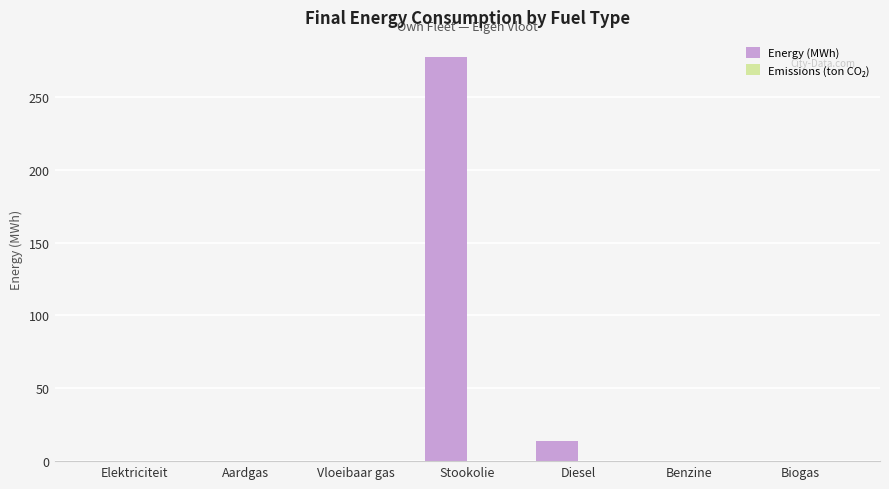

How many distinct data groups are displayed?

1